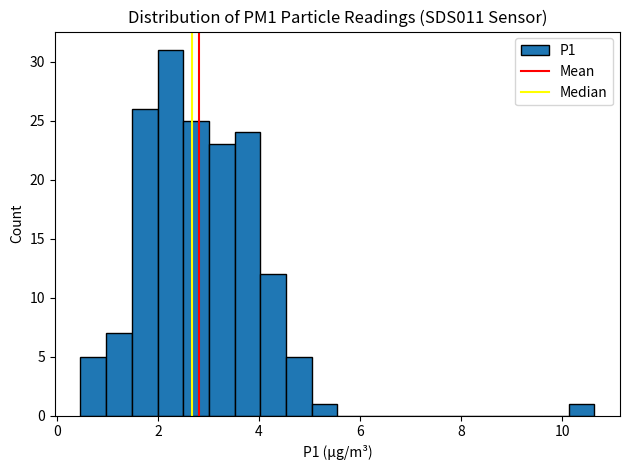

Read against the x-axis, roughly where is the centre of the tallest bar?

2.2